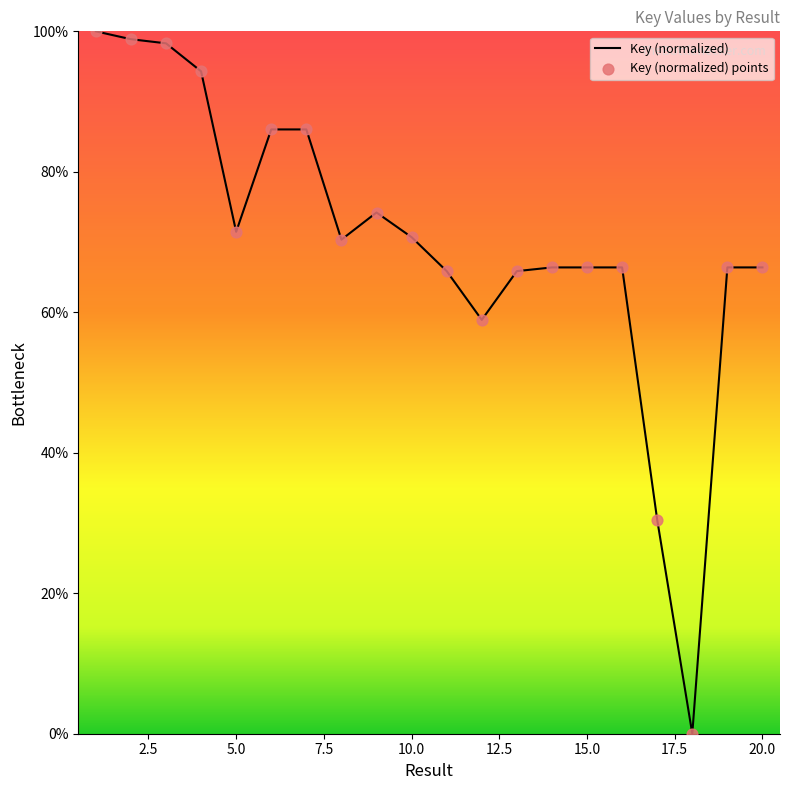

What is the difference between the maximum and minimum values?

100.0